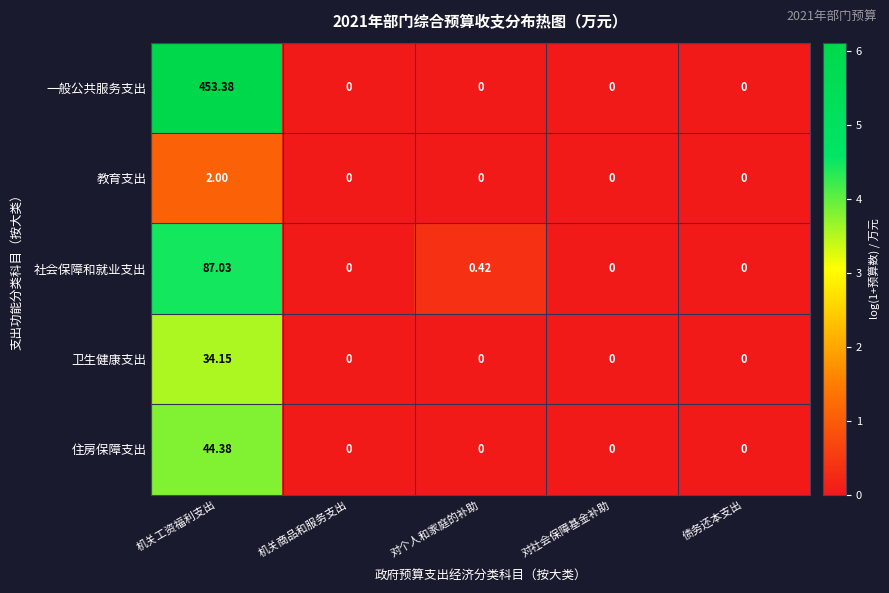

Where is 社会保障和就业支出 nearest to the value 43?

对个人和家庭的补助